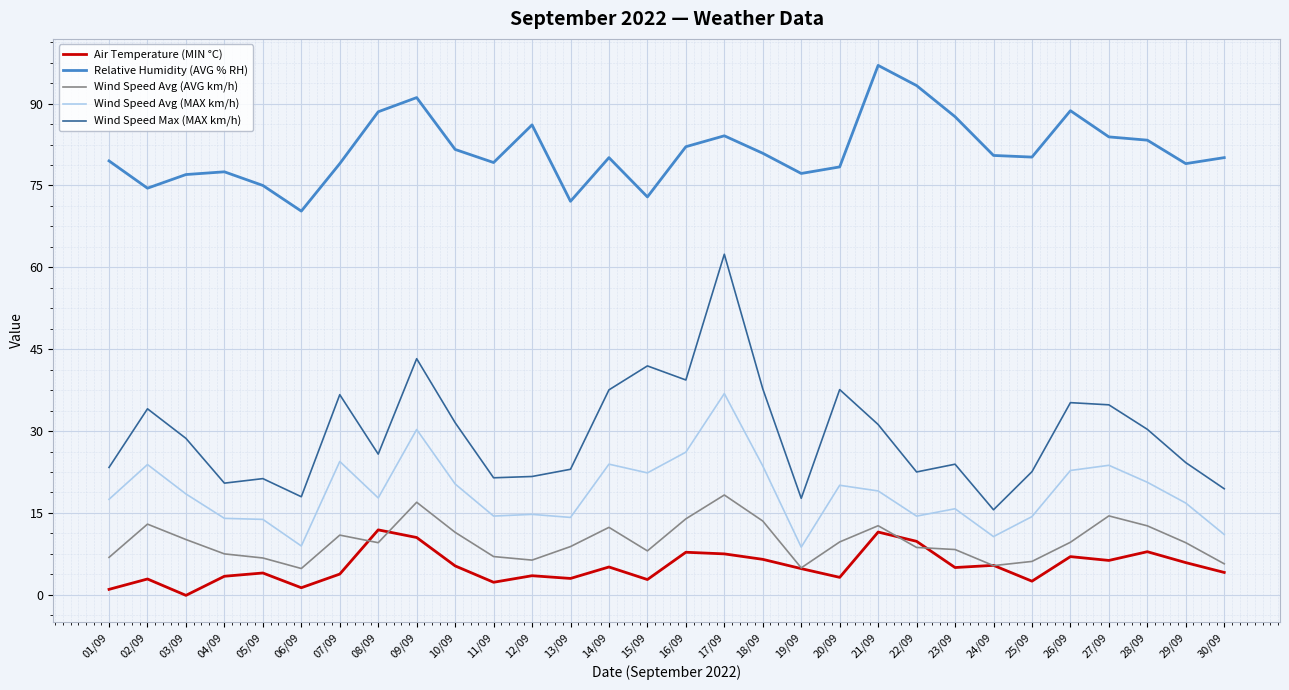

What is the difference between the highest and lowest values at 19/09?

72.4